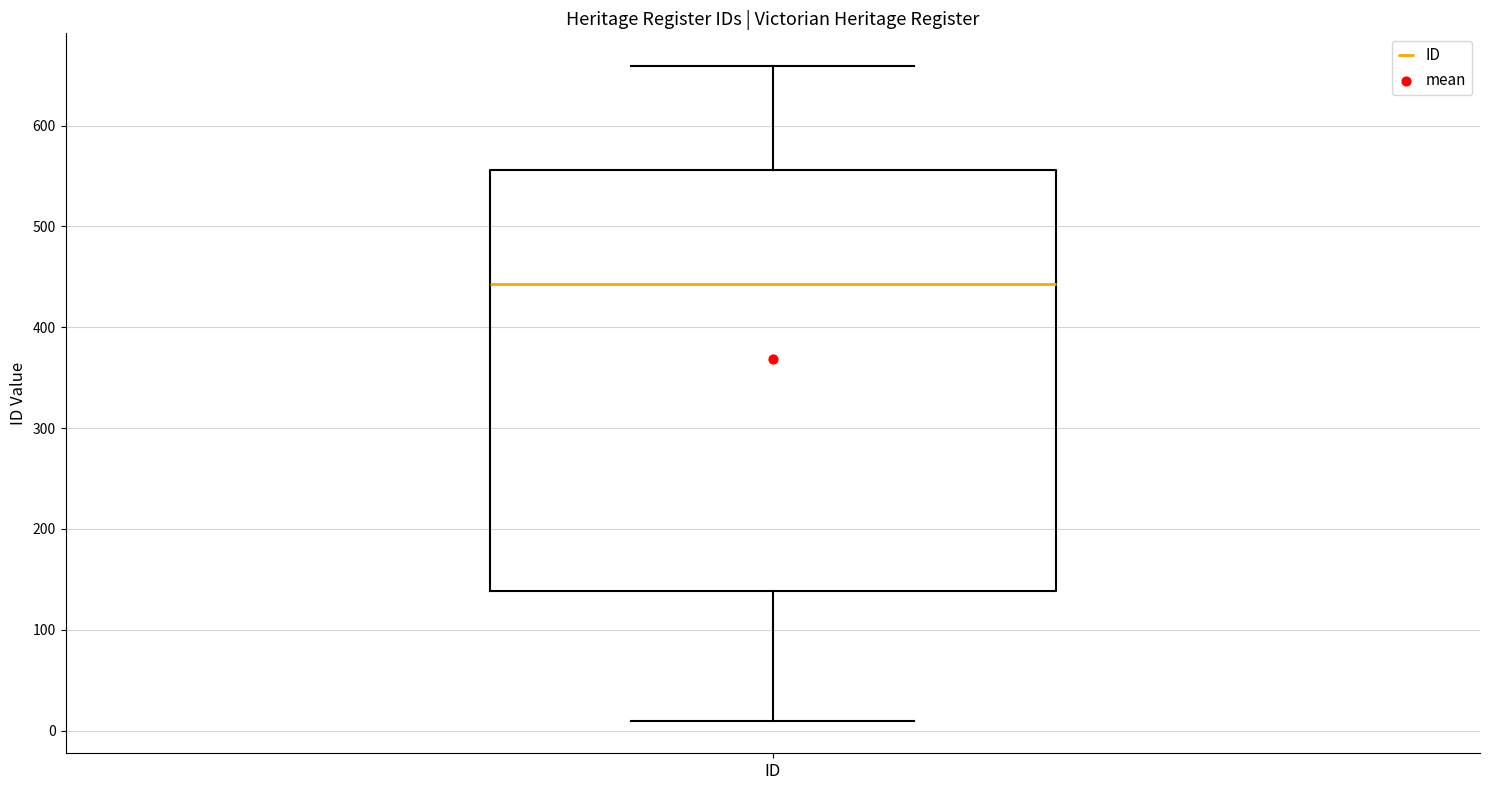

Read this box plot against the y-axis: the position of the median line, the range covered by the box, and the ends of both whiskers. The values are not printed on the chart, so give them approximately, as read against the axis.

median 440, box 140 to 560, whiskers 10 to 660